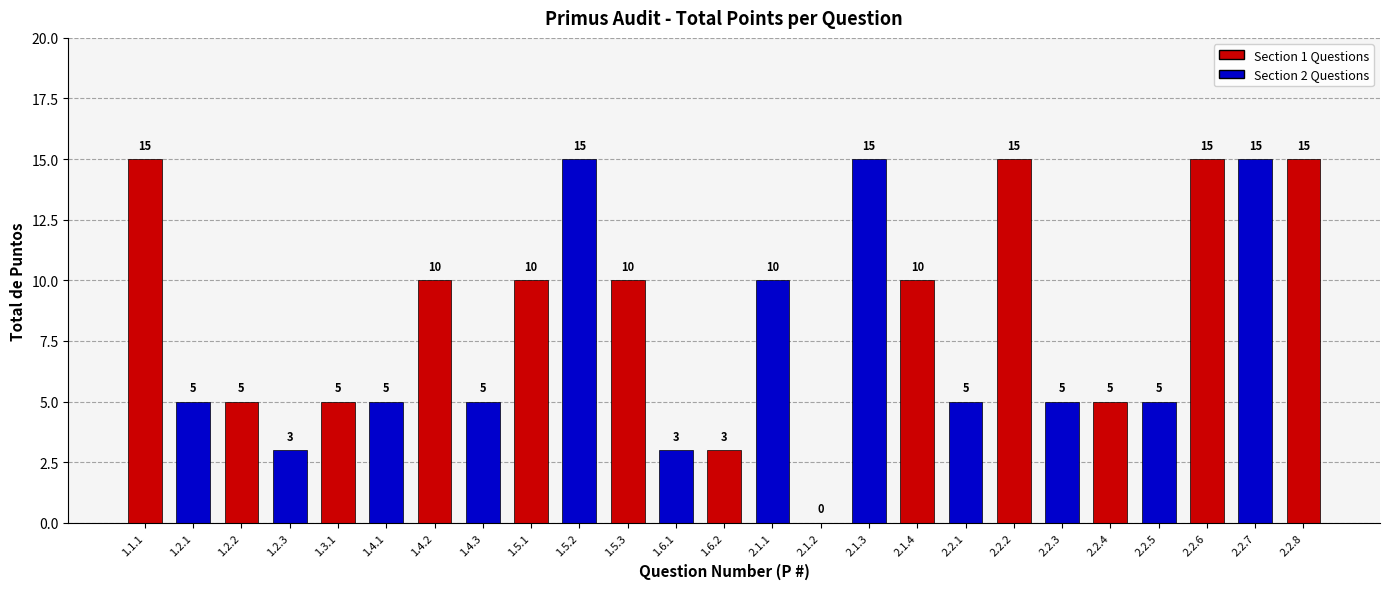

What is the change in value from 1.1.1 to 2.2.3?

-10